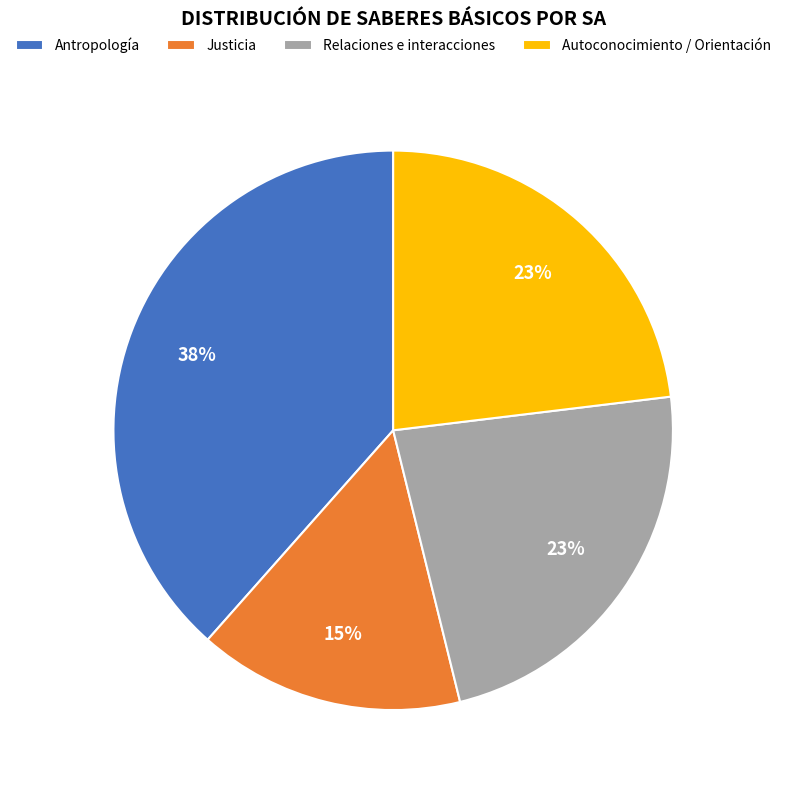

What is the smallest slice in the pie chart?

Justicia